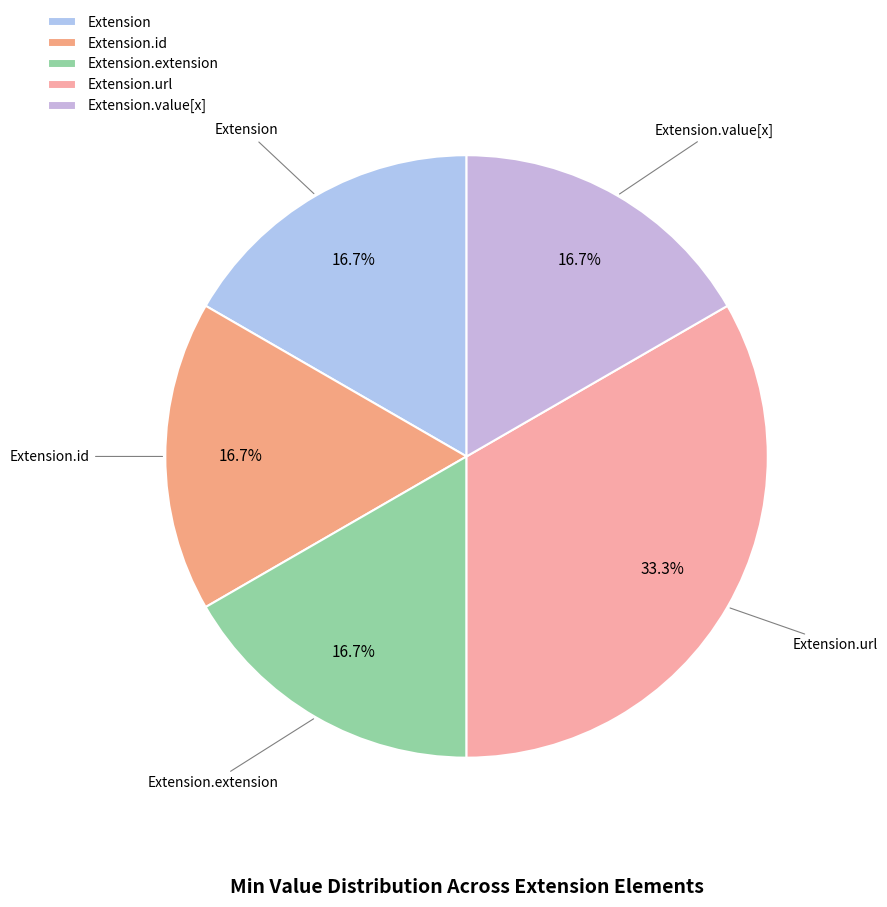

To the nearest percent, what is the combined percentage of Extension.value[x] and Extension.url?

50%